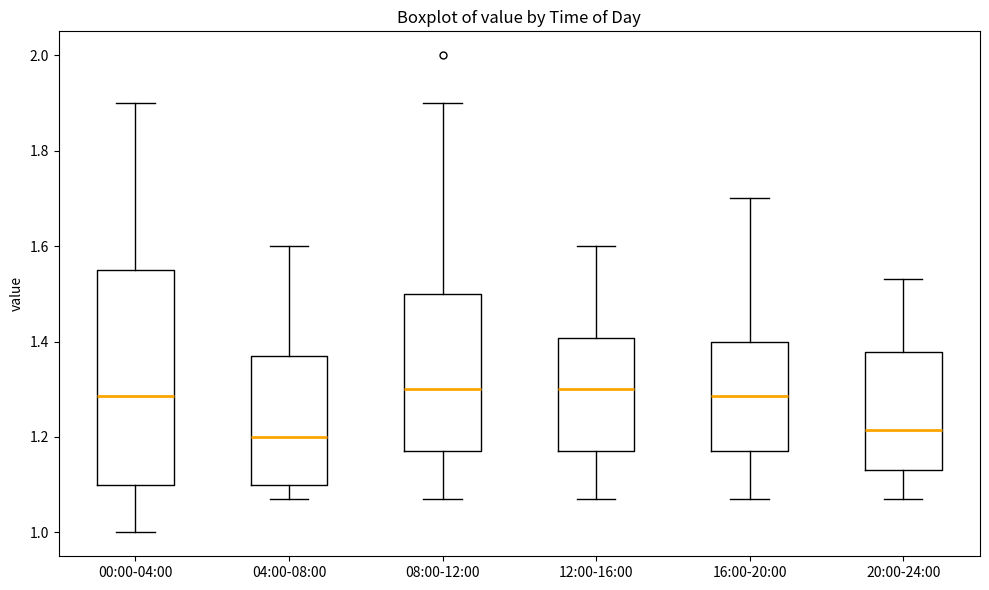

Reading left to right, transcribe this box plot: for each box, give where its median line is, the range the box spans, and where its two whiskers end, as read against the y-axis. The values are not printed on the chart, so give them approximately, as read against the axis.

00:00-04:00: median 1.28, box 1.10 to 1.56, whiskers 1.00 to 1.90
04:00-08:00: median 1.20, box 1.10 to 1.38, whiskers 1.08 to 1.60
08:00-12:00: median 1.30, box 1.18 to 1.50, whiskers 1.08 to 1.90
12:00-16:00: median 1.30, box 1.18 to 1.40, whiskers 1.08 to 1.60
16:00-20:00: median 1.28, box 1.18 to 1.40, whiskers 1.08 to 1.70
20:00-24:00: median 1.22, box 1.14 to 1.38, whiskers 1.08 to 1.54